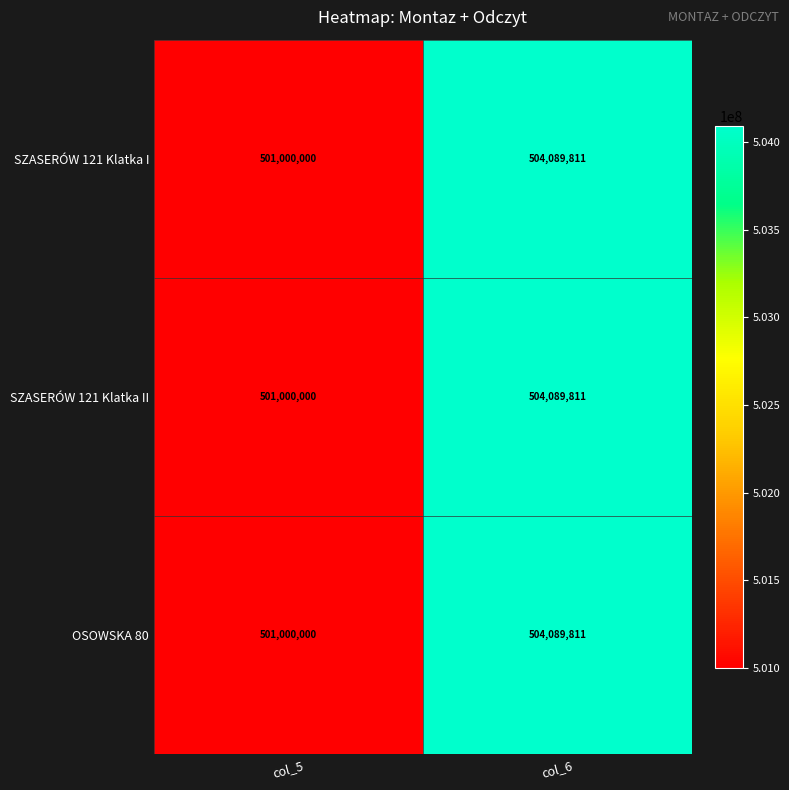

Which label corresponds to the smallest value in the chart?

col_5